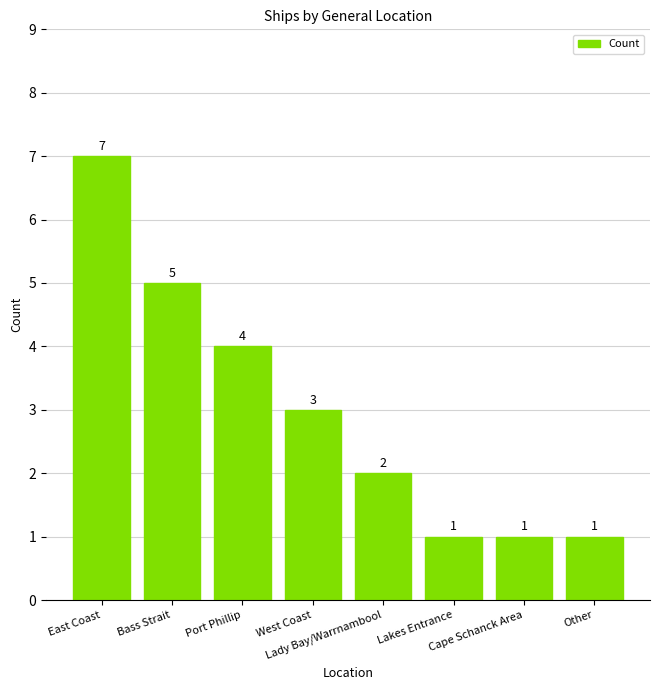

Reading right to left, what are all the values shown in this chart?

Other=1	Cape Schanck Area=1	Lakes Entrance=1	Lady Bay/Warrnambool=2	West Coast=3	Port Phillip=4	Bass Strait=5	East Coast=7